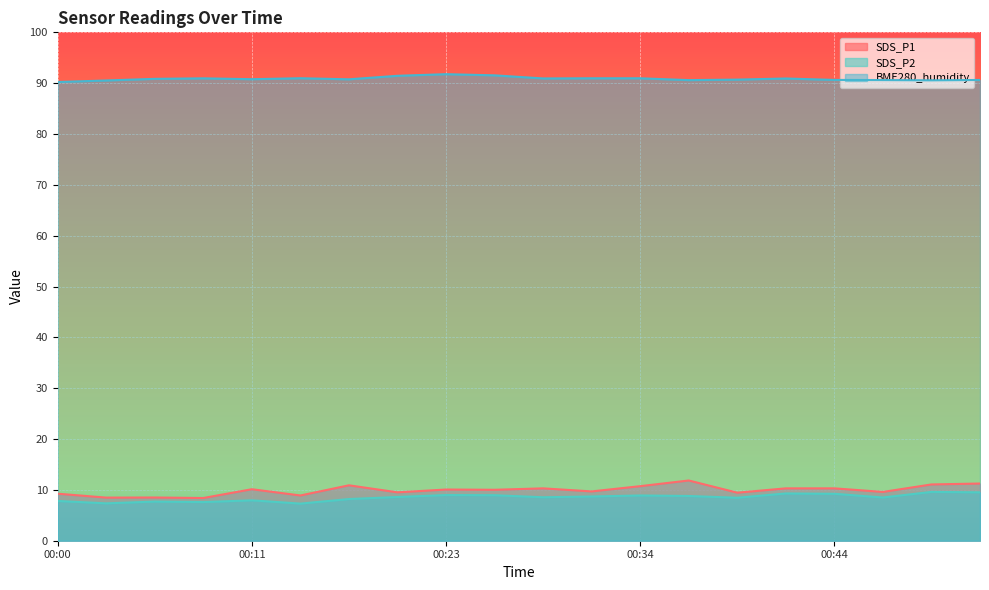

What is the difference between the maximum and minimum values in the SDS_P1 series?

3.4